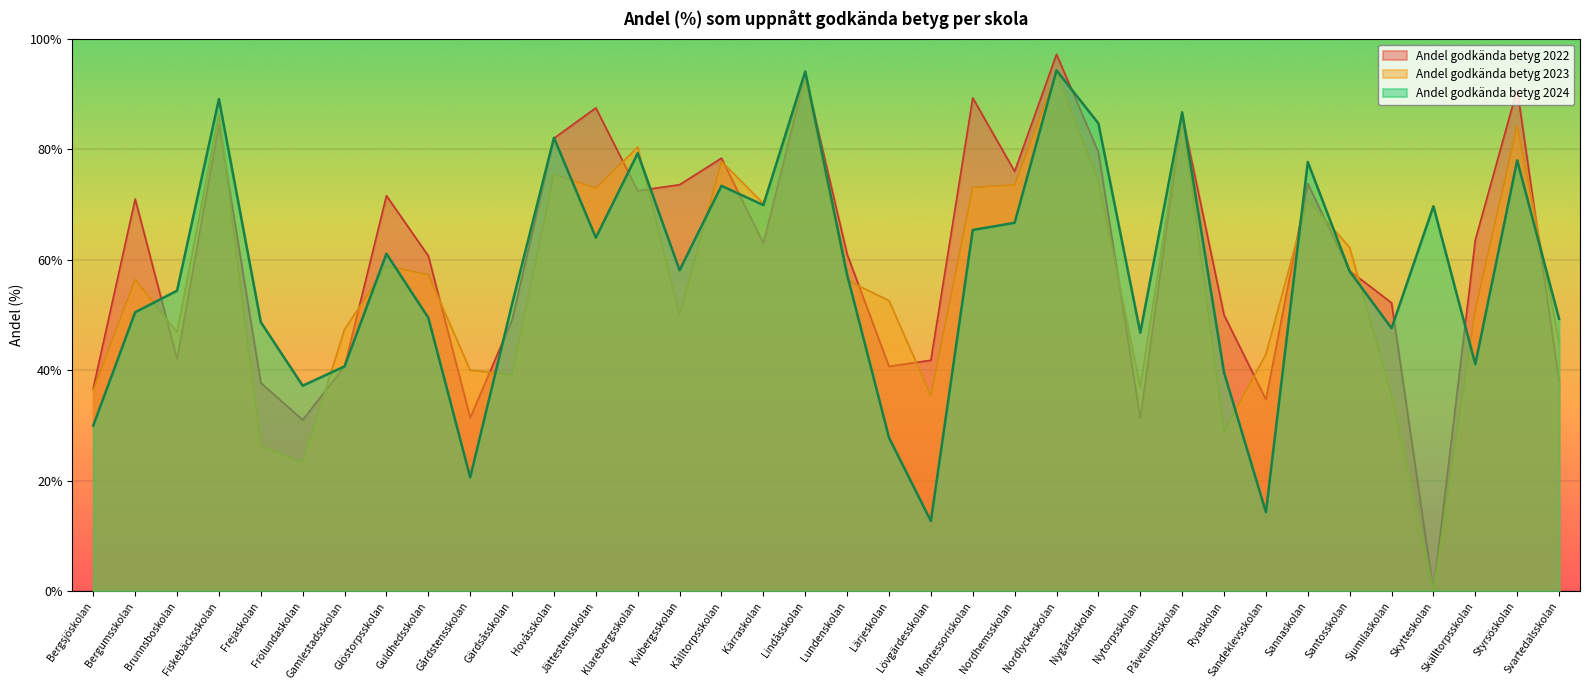

Which has a higher value, Bergsjöskolan or Frejaskolan?

Frejaskolan